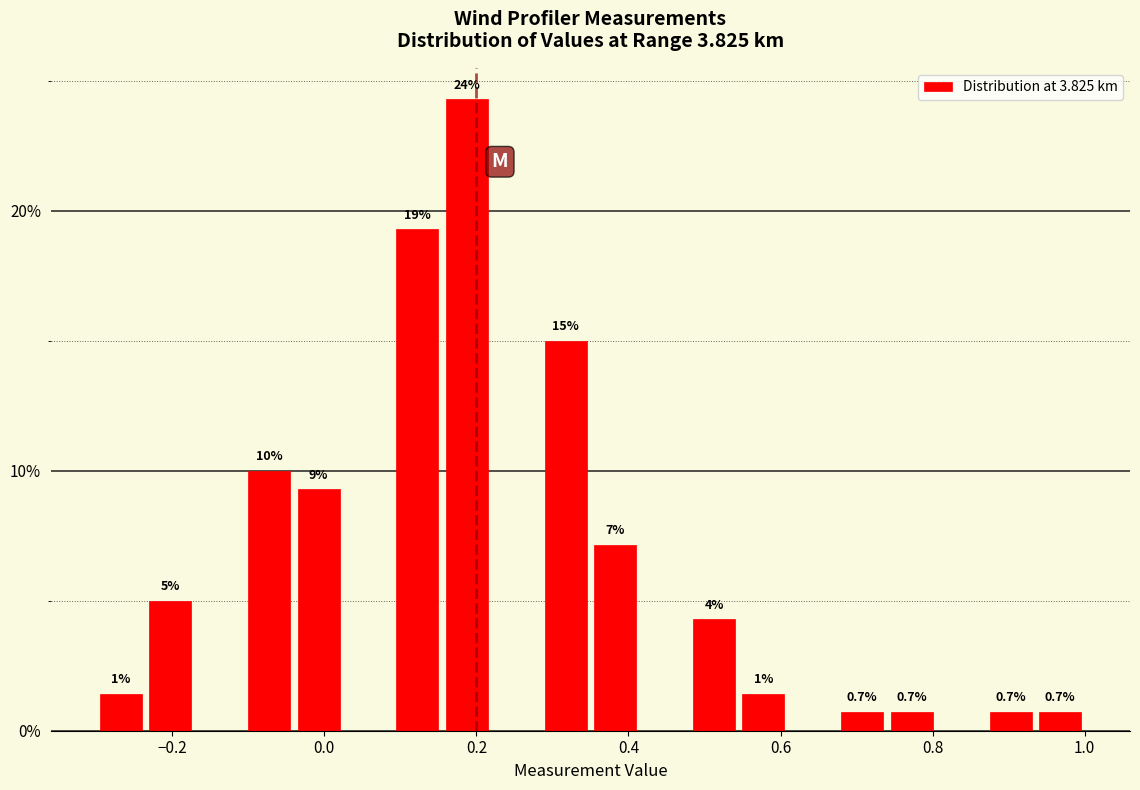

Read against the x-axis, roughly where is the centre of the tallest bar?

0.18